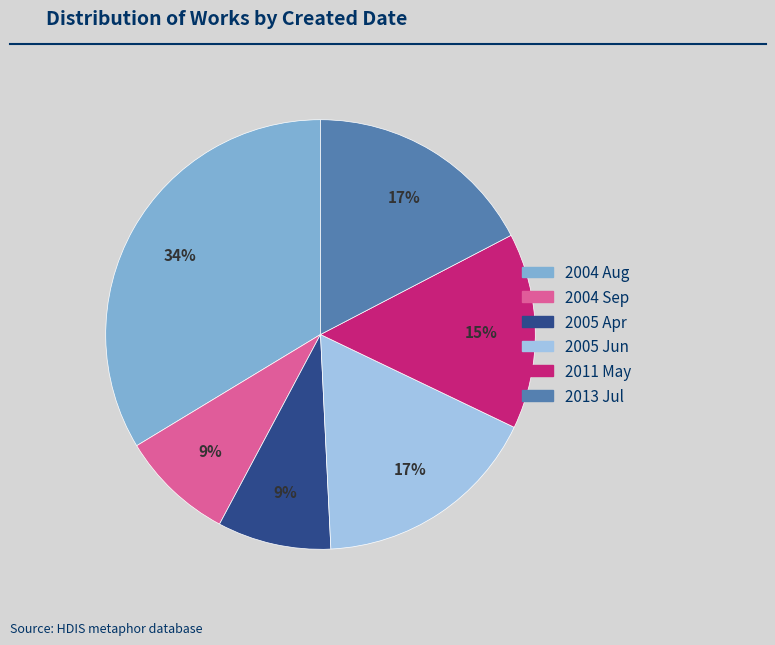

To the nearest percent, what is the difference between the largest and smallest slice percentages?

25%